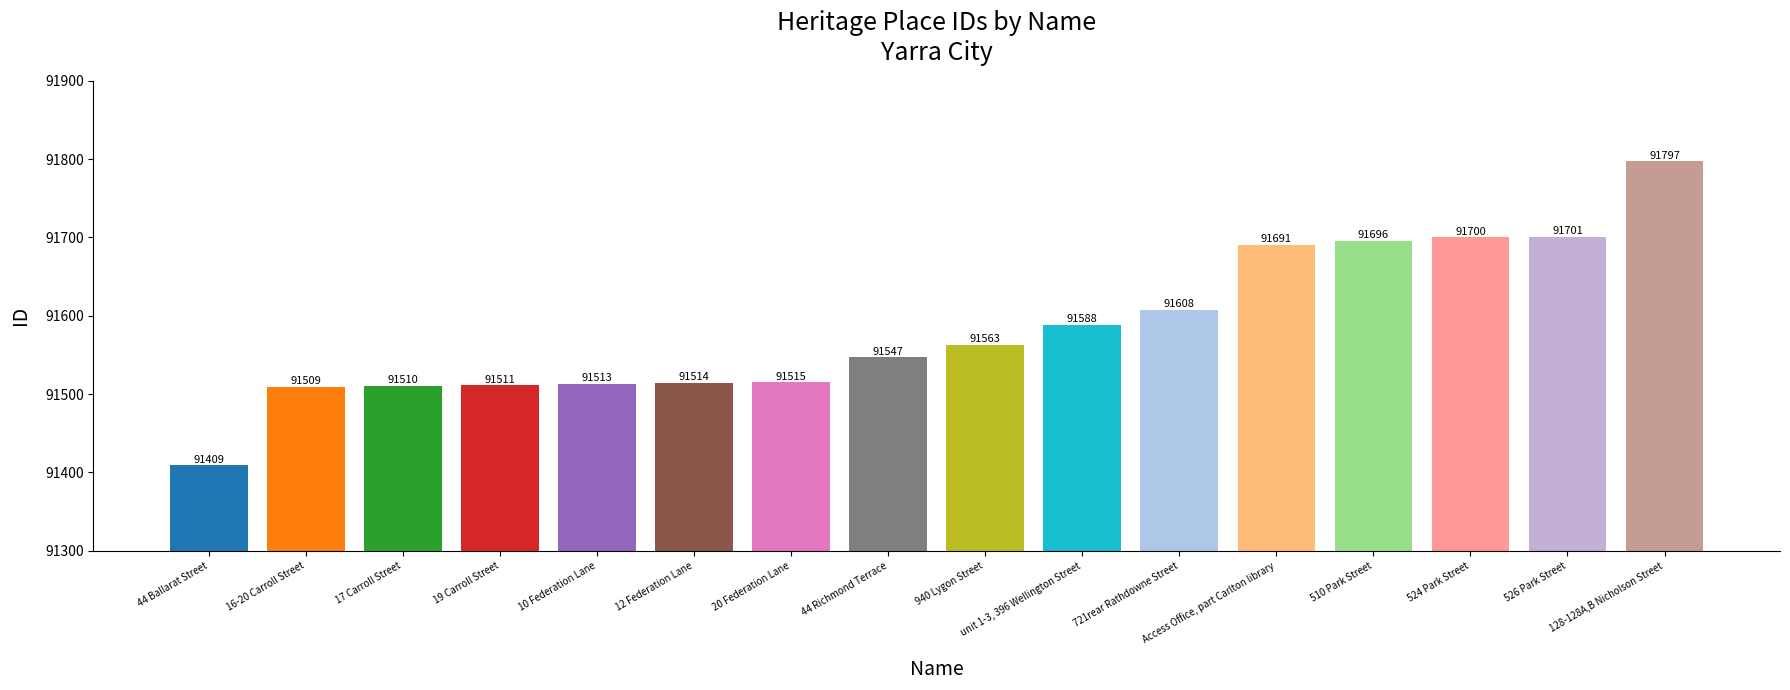

What is the change in value from 20 Federation Lane to 44 Richmond Terrace?

+32